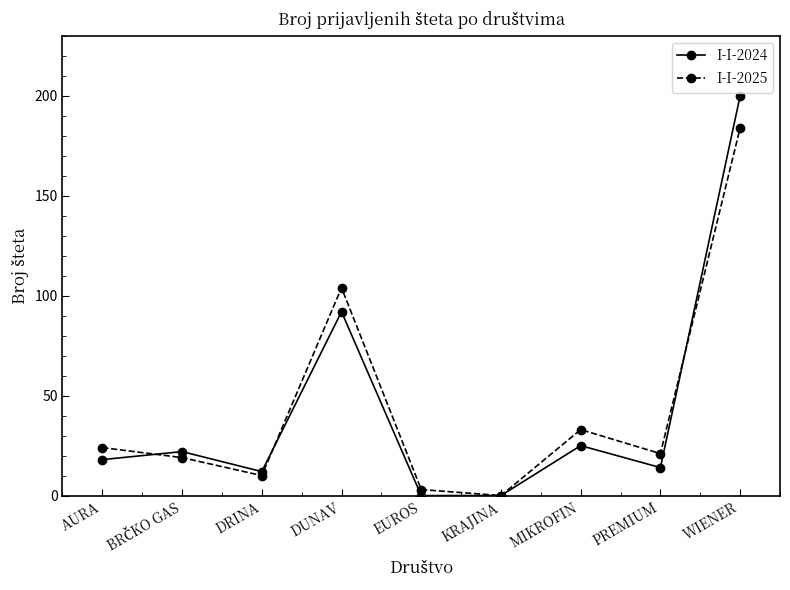

What is the value of the I-I-2025 point at the 3rd from the left?

10